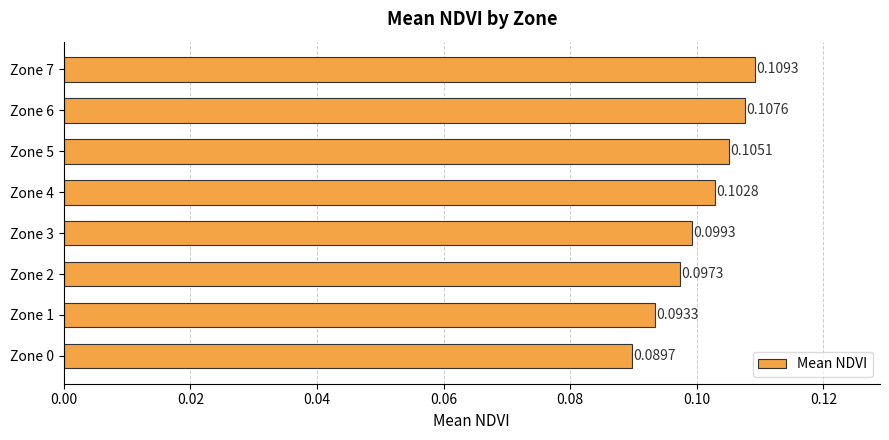

Count the values in the range 0 to 1.

8